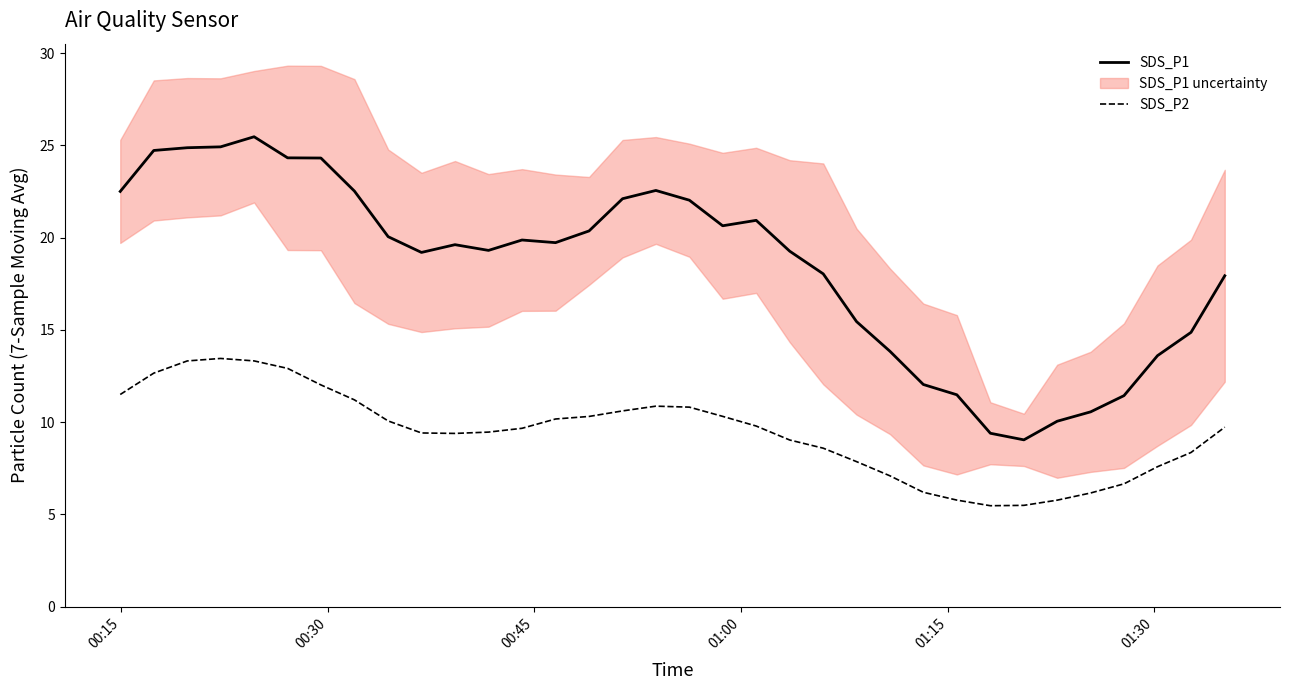

True or false: SDS_P1 and SDS_P2 intersect in this chart.

False